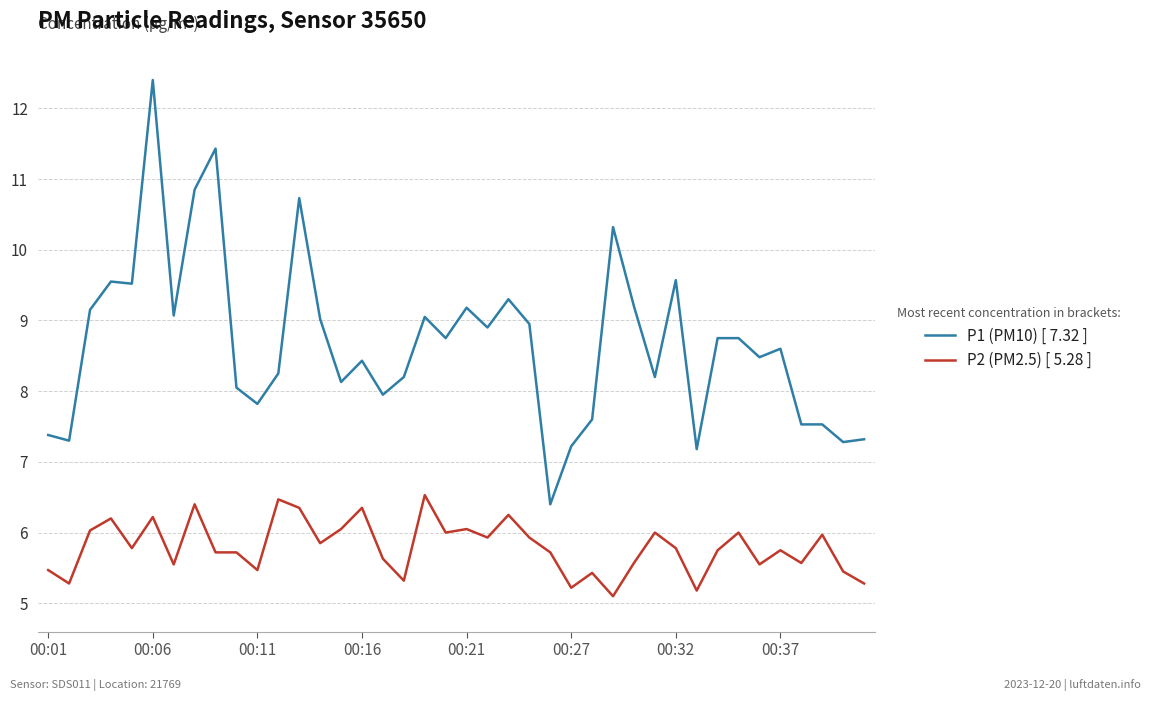

Rank the series by their average value, from lowest to highest.

P2 (PM2.5) [ 5.28 ], P1 (PM10) [ 7.32 ]